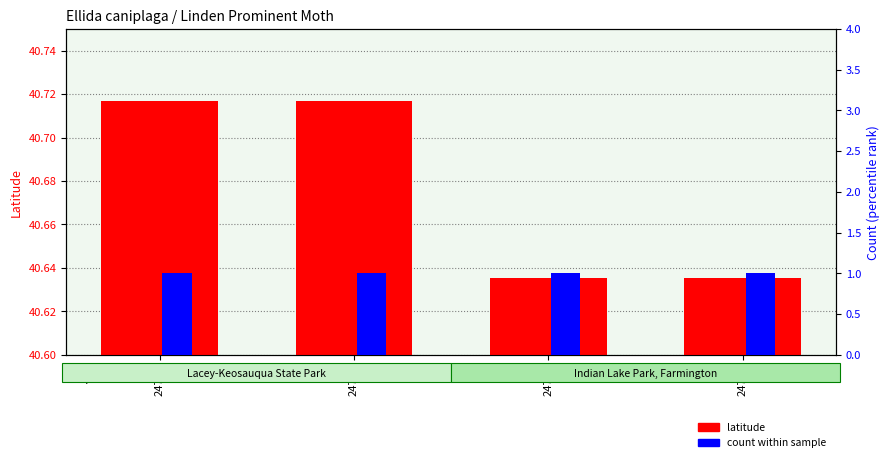

How many groups of bars are there?

4